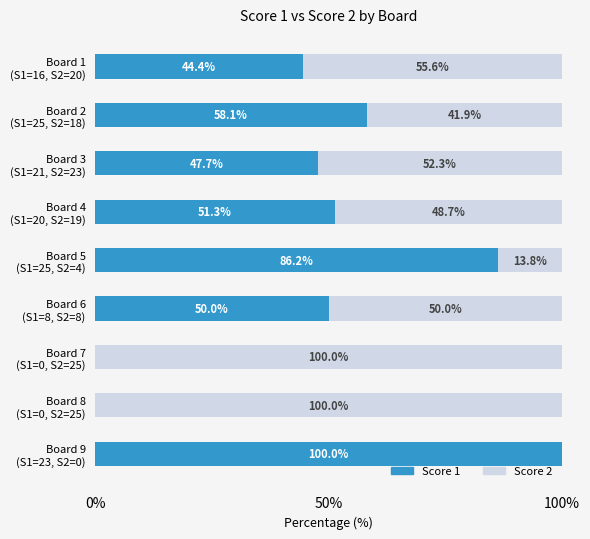

Count the number of categories in the chart.

9